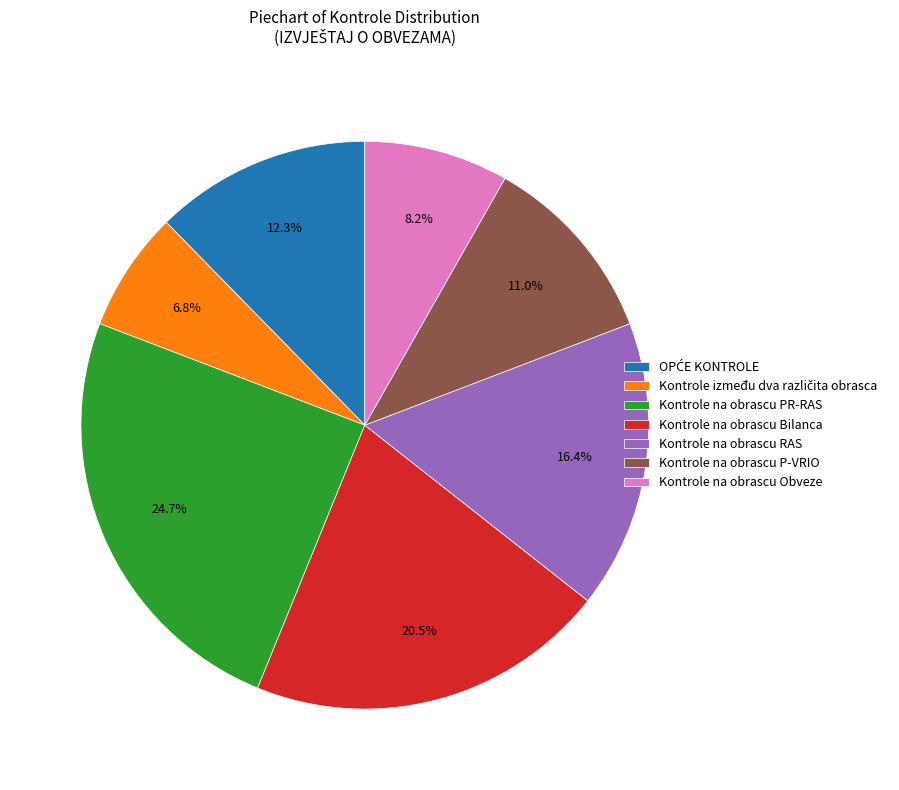

Between Kontrole na obrascu RAS and Kontrole na obrascu Obveze, which is larger?

Kontrole na obrascu RAS